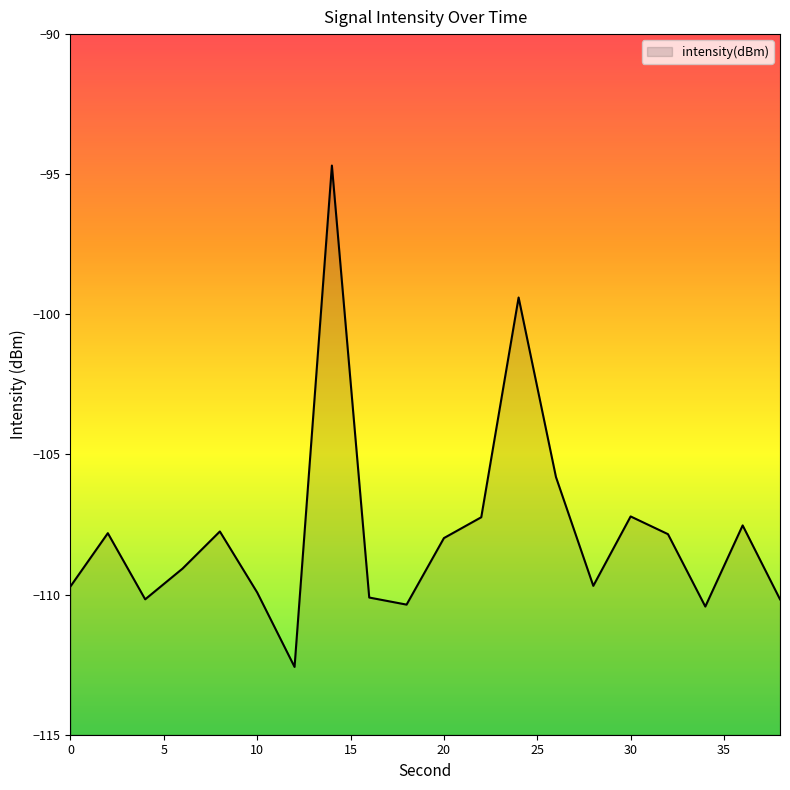

How many distinct data groups are displayed?

1